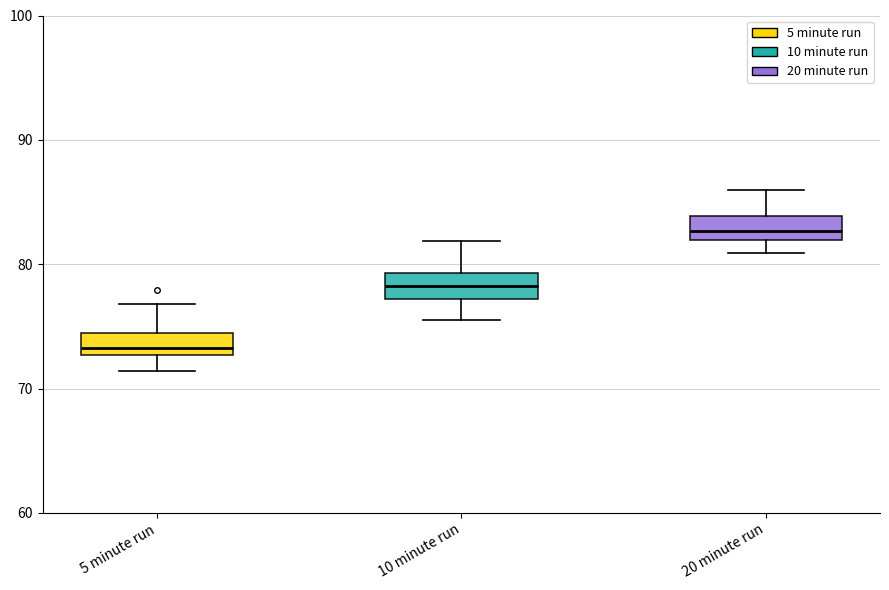

Reading left to right, transcribe this box plot: for each box, give where its median line is, the range the box spans, and where its two whiskers end, as read against the y-axis. The values are not printed on the chart, so give them approximately, as read against the axis.

5 minute run: median 73 (just above the box's lower edge), box 73 to 74, whiskers 71 to 77
10 minute run: median 78, box 77 to 79, whiskers 76 to 82
20 minute run: median 83, box 82 to 84, whiskers 81 to 86